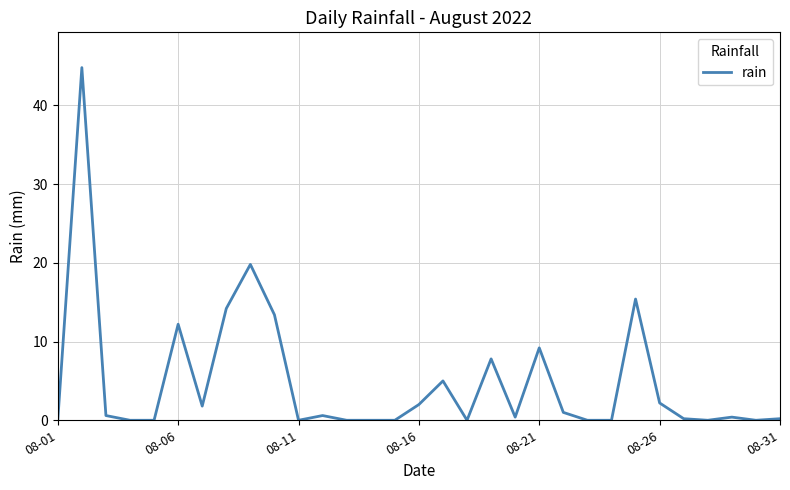

What is the maximum value shown in the chart?

44.8